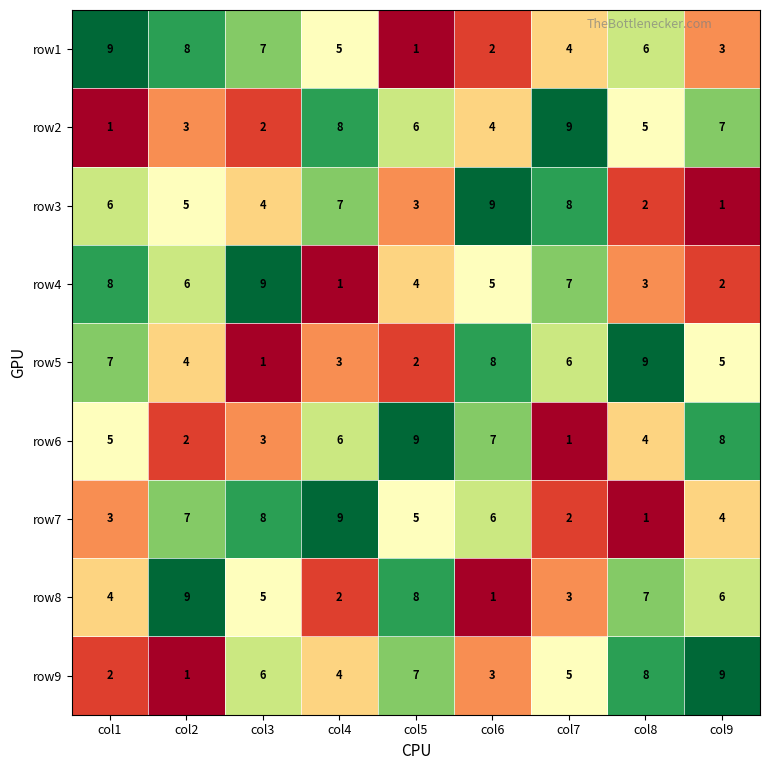

Which series changed the most between col4 and col9?

row3